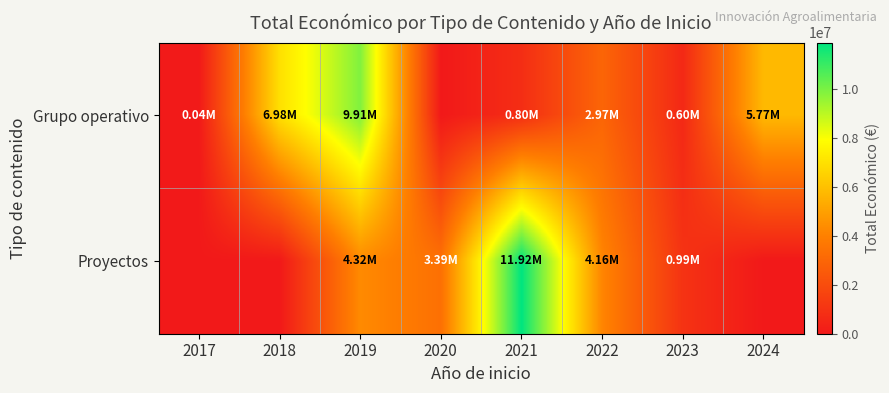

Which series has the largest total across all categories?

Grupo operativo